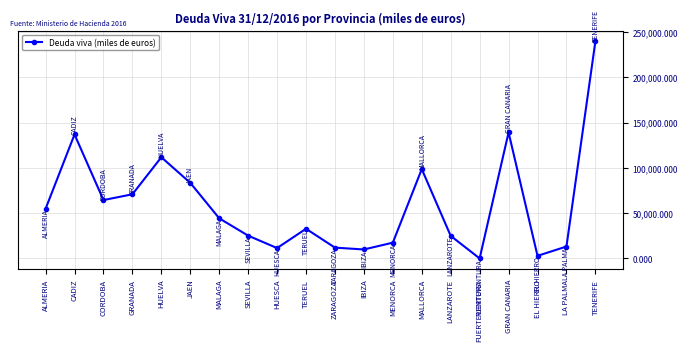

The value at LA PALMA is 22469.0. True or false?

False